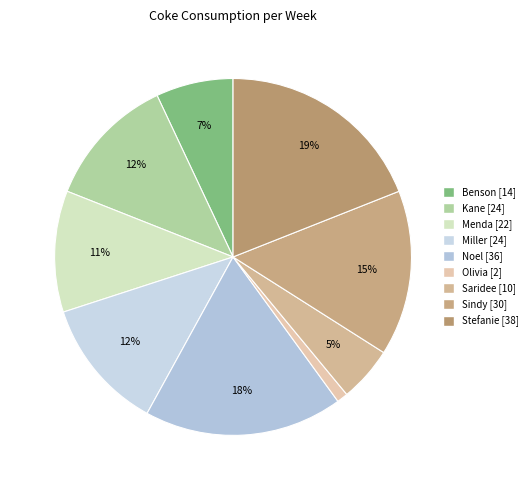

What portion of the pie excludes Saridee?

95.0%